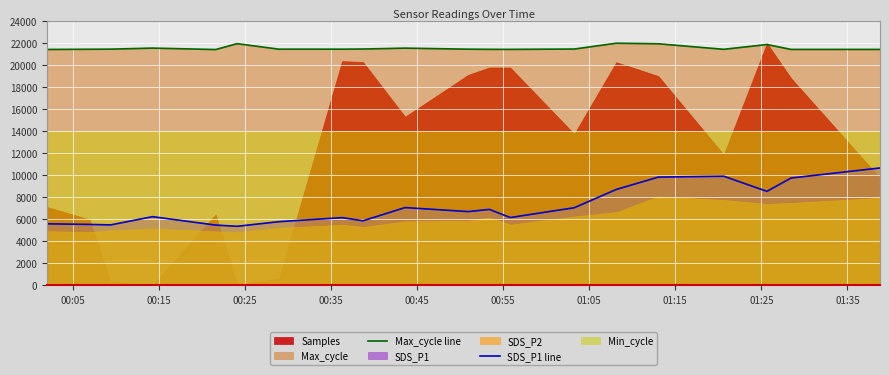

What is the minimum value for SDS_P1 line?

5365.0